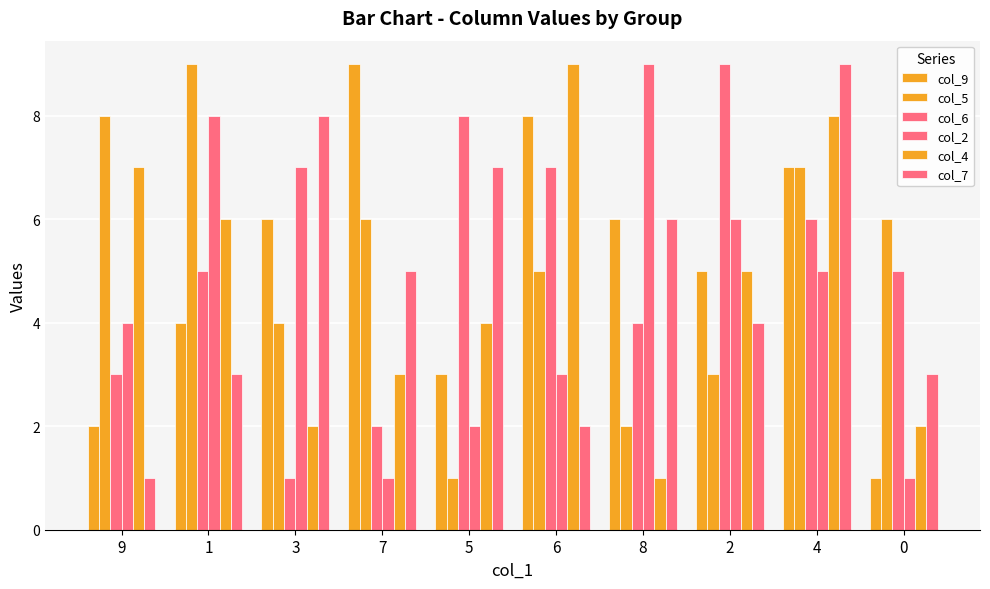

How many values in the col_7 series are below 5?

5